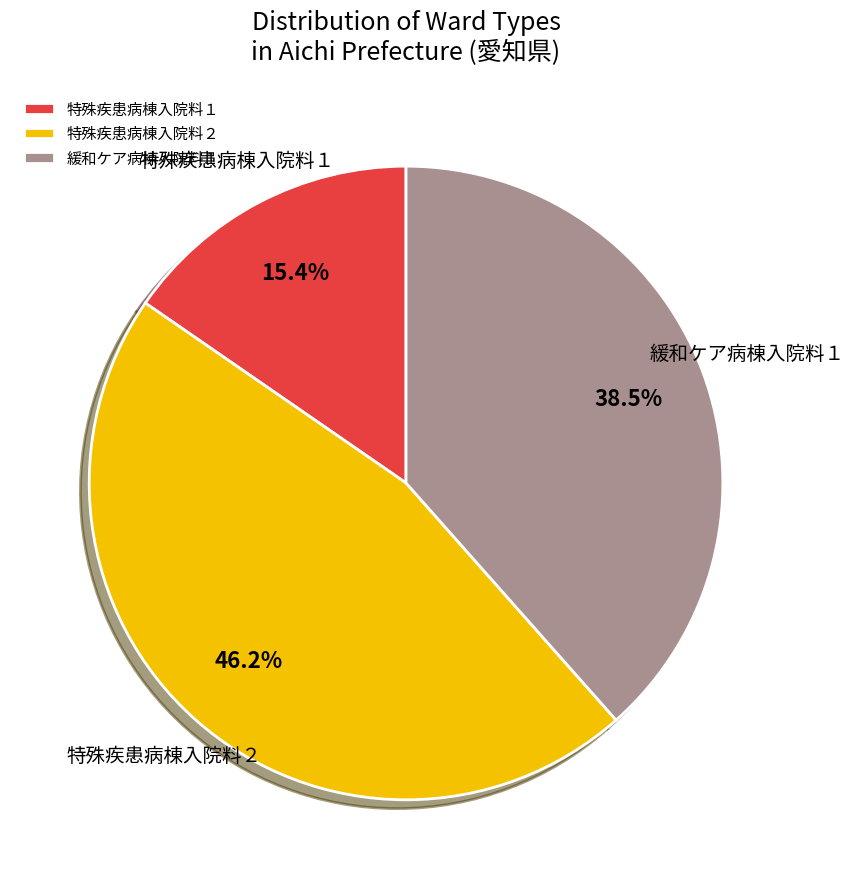

Rank the categories by value from highest to lowest.

特殊疾患病棟入院料２, 緩和ケア病棟入院料１, 特殊疾患病棟入院料１